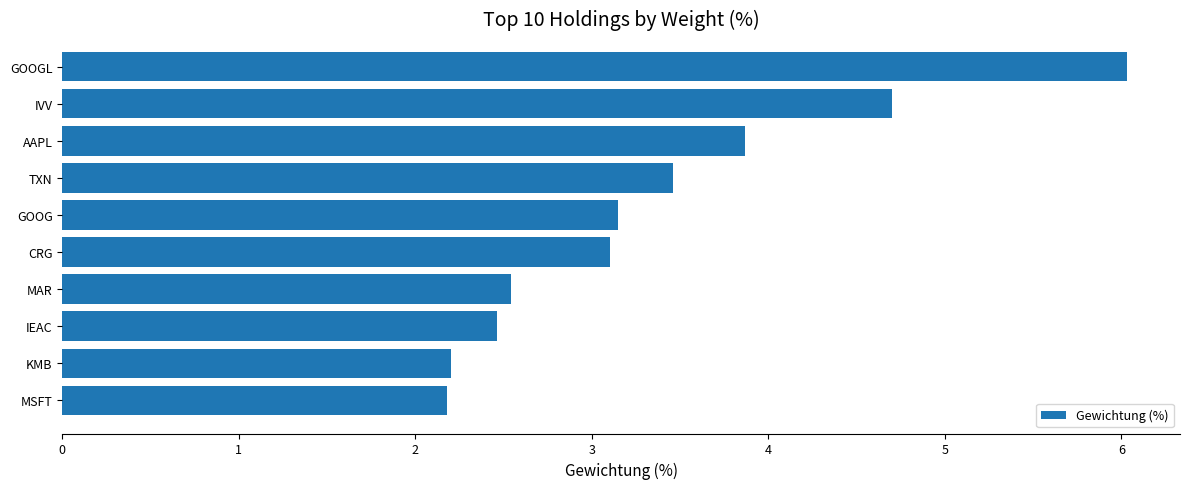

The value at TXN is 1.8. True or false?

False